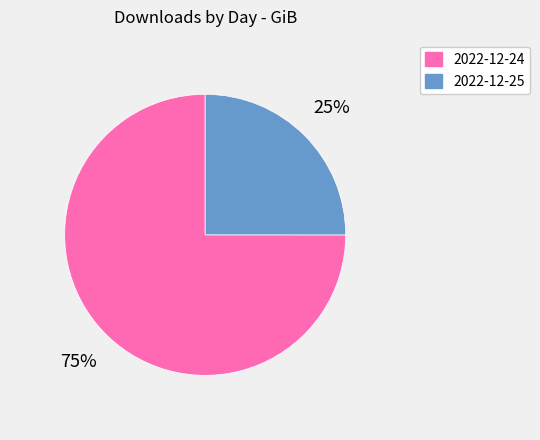

Rank the categories by value from lowest to highest.

2022-12-25, 2022-12-24